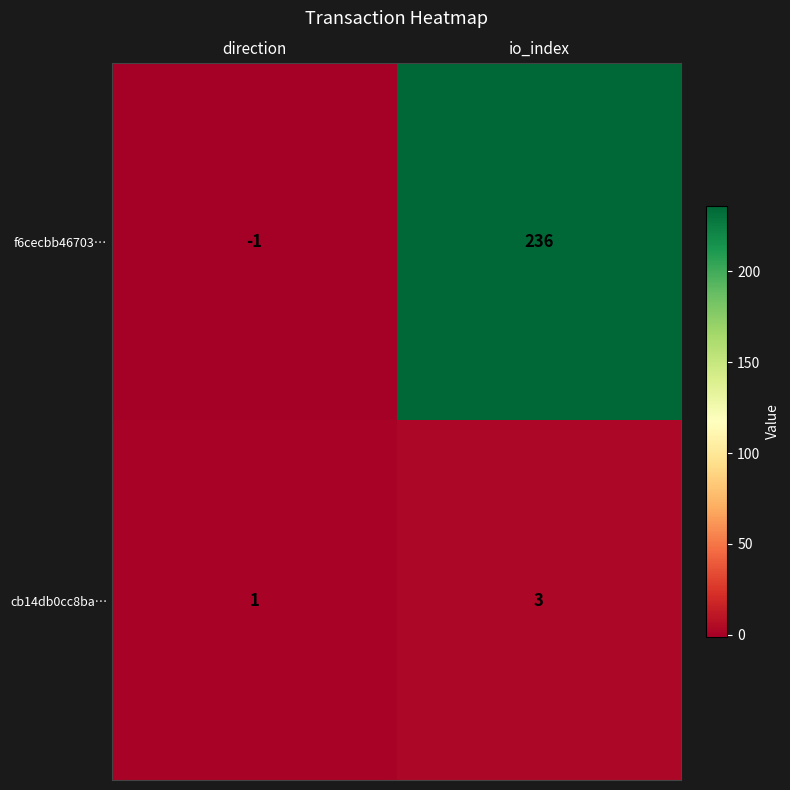

What is the sum of the cb14db0cc8ba… values at direction and io_index?

4